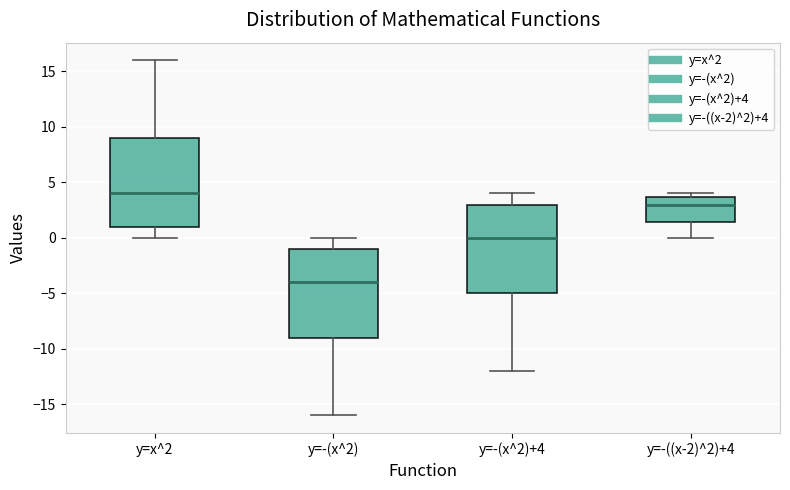

Where does the lower whisker of the box for y=-(x^2) end on the y-axis? The values are not printed on the chart, so give them approximately, as read against the axis.

-16.0